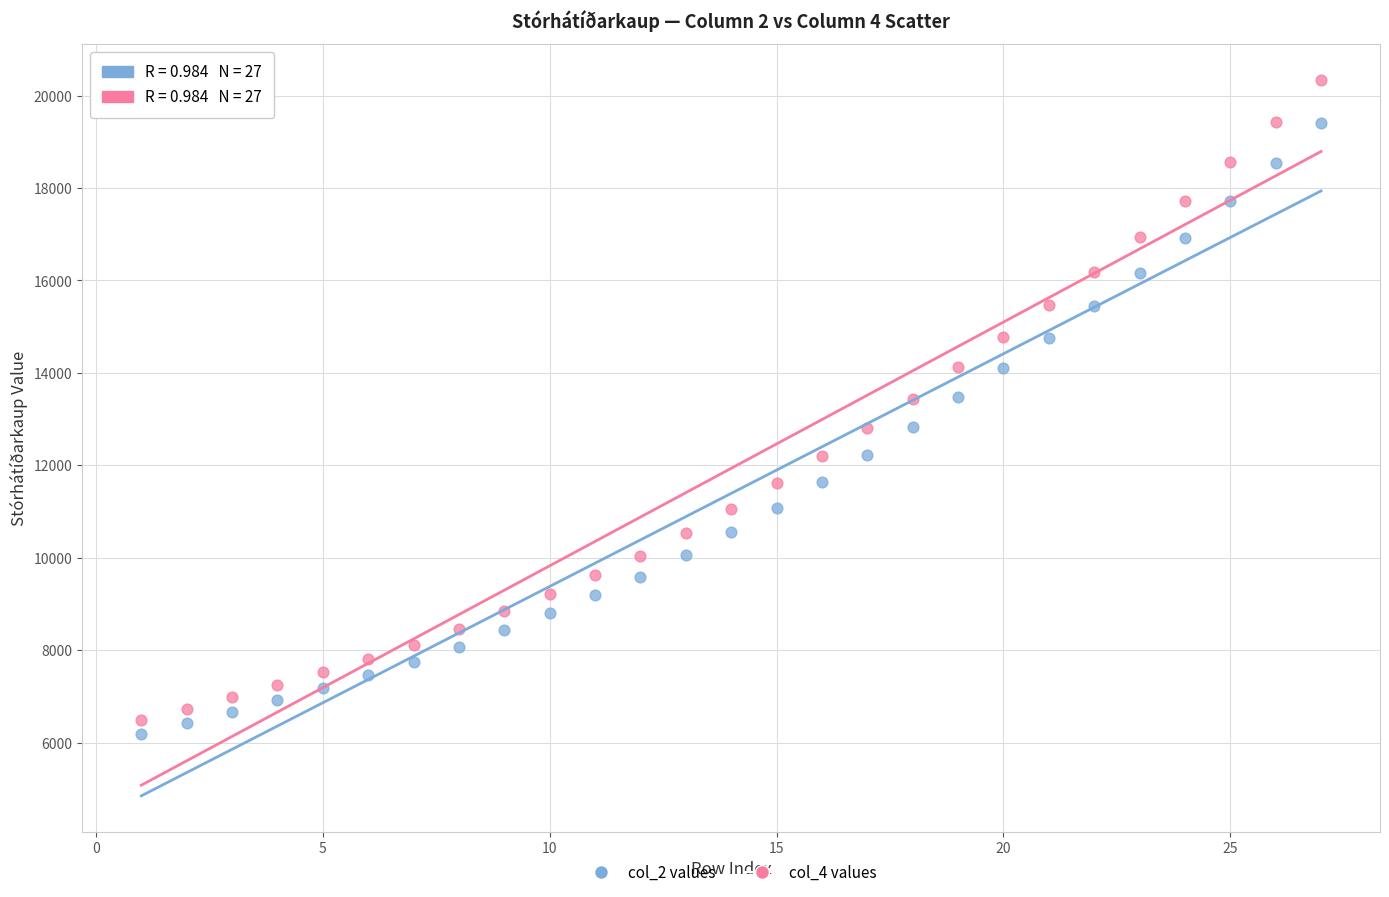

Which series has the widest spread of Y values?

col_4 values